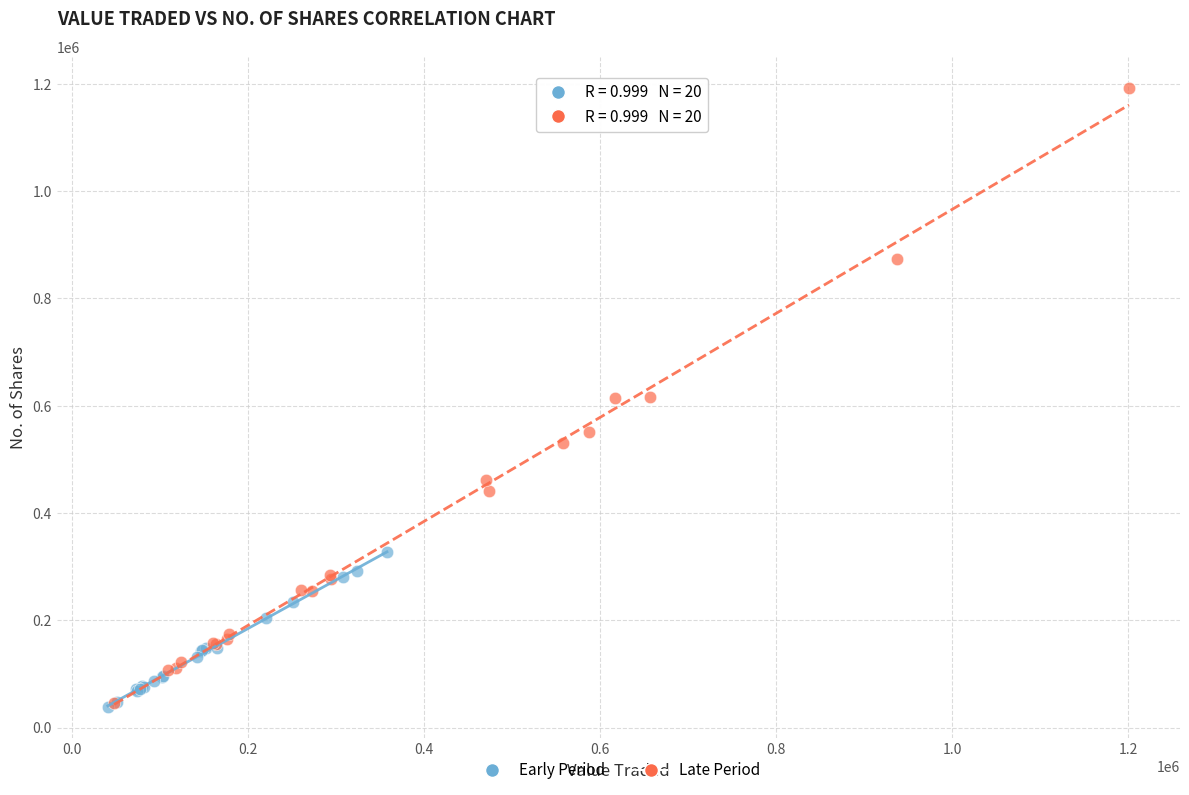

Which series has the largest Y range (max minus min)?

Late Period